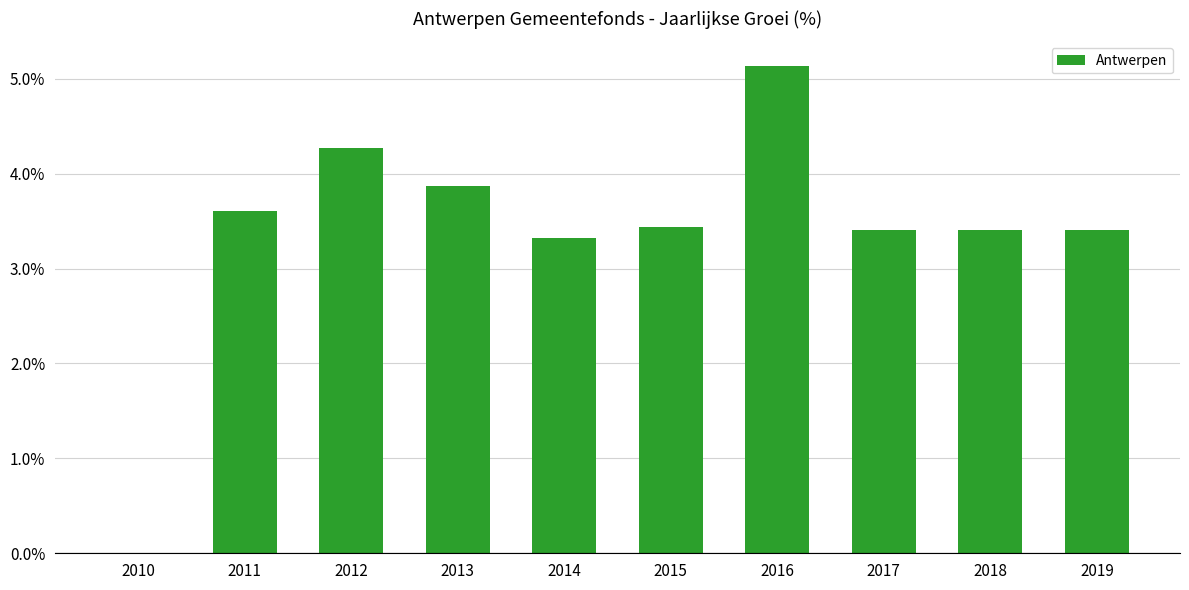

True or false: the data shows 4.3 at 2012.

True